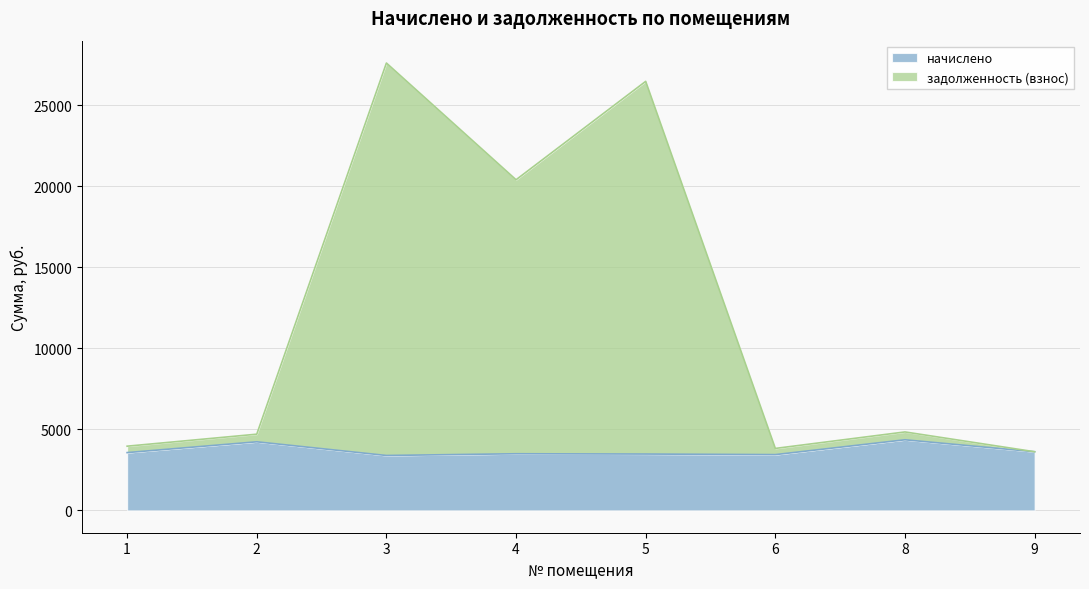

Reading left to right, transcribe all the data shown in this chart.

начислено: 1=3562.1	2=4228.3	3=3384.4	4=3491.0	5=3473.3	6=3437.7	8=4352.7	9=3615.4
задолженность (взнос): 1=3957.9	2=4698.1	3=27589.0	4=20390.0	5=26459.0	6=3819.7	8=4836.3	9=3615.4